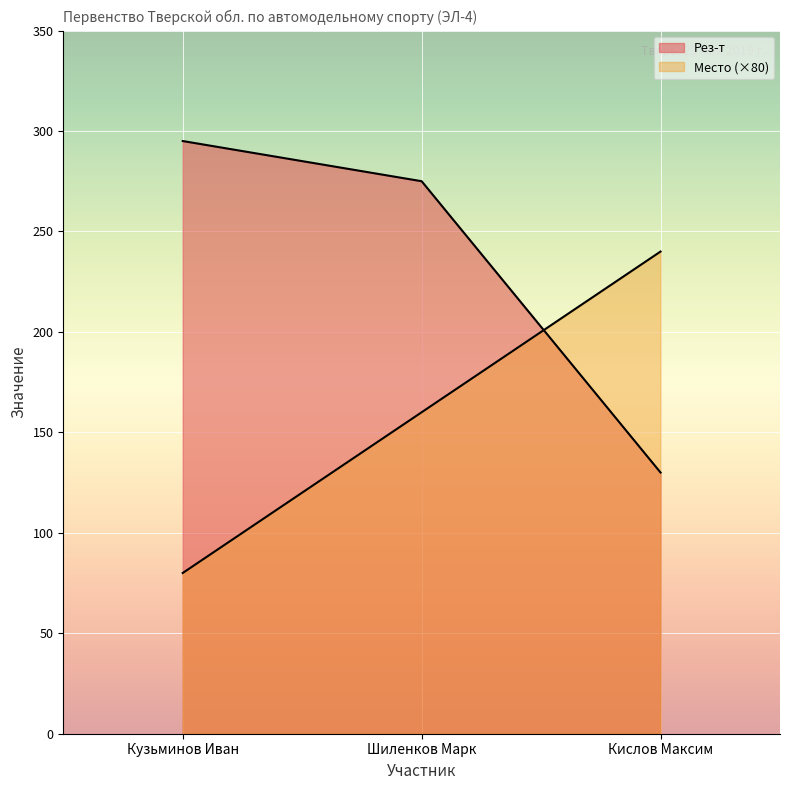

Which series has the largest total across all categories?

Рез-т